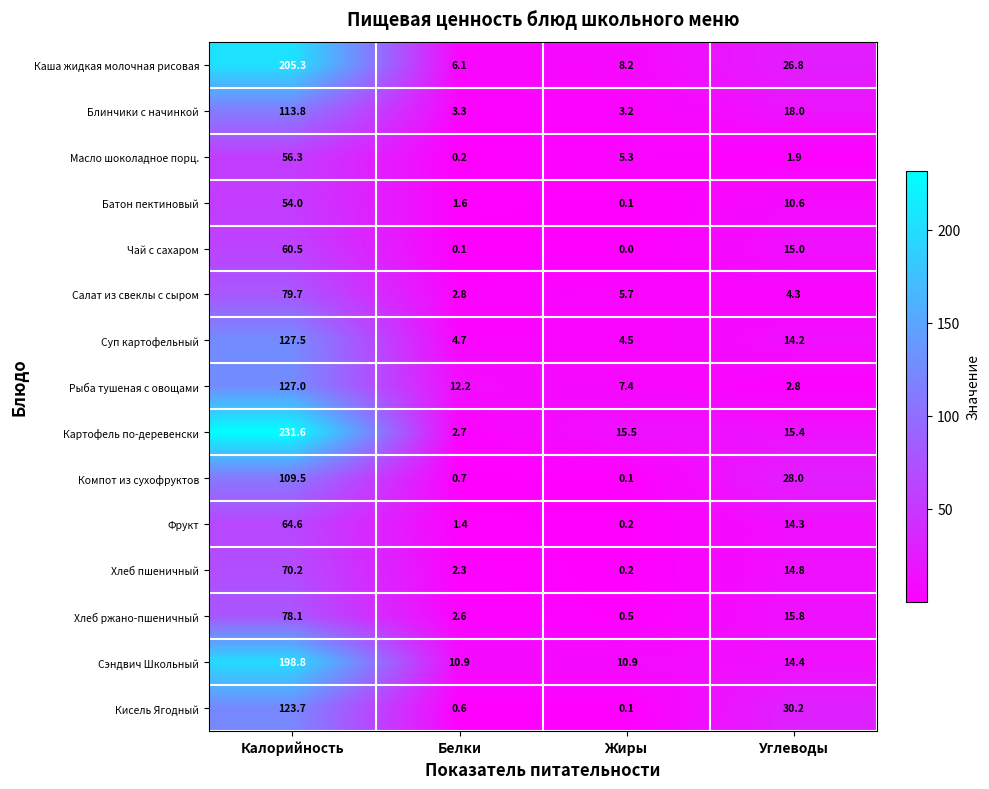

Is the value of Суп картофельный at Углеводы greater than the value of Каша жидкая молочная рисовая at Калорийность?

No